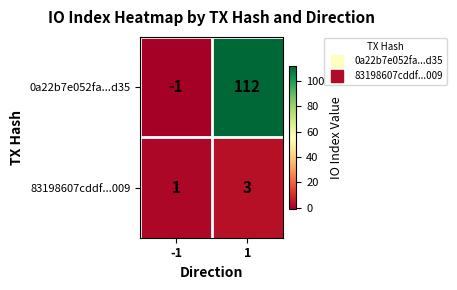

How many categories are shown in the chart?

2